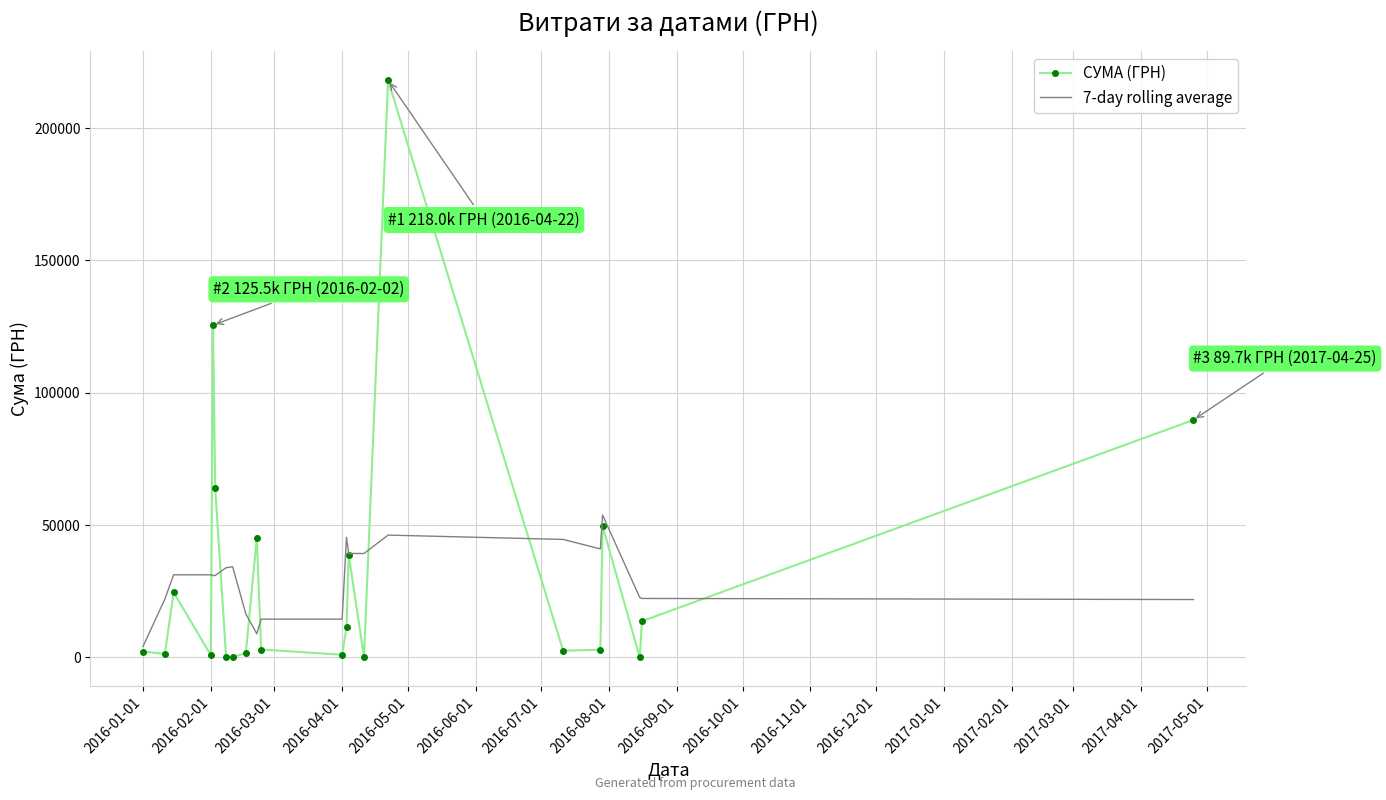

Which series has the largest range (max minus min)?

СУМА (ГРН)